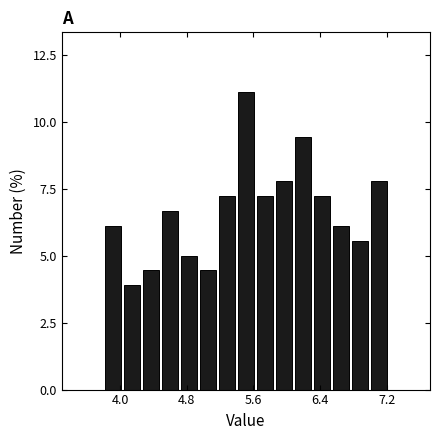

Read against the x-axis, roughly where is the centre of the tallest bar?

5.5